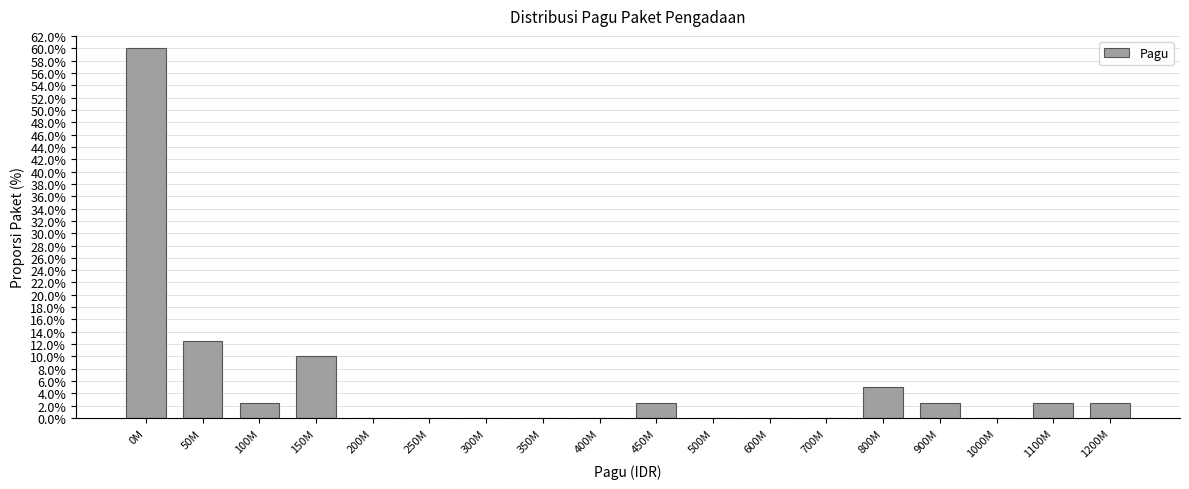

Reading right to left, extract all data points from this chart.

1200M=2.5	1100M=2.5	1000M=0.0	900M=2.5	800M=5.0	700M=0.0	600M=0.0	500M=0.0	450M=2.5	400M=0.0	350M=0.0	300M=0.0	250M=0.0	200M=0.0	150M=10.0	100M=2.5	50M=12.5	0M=60.0